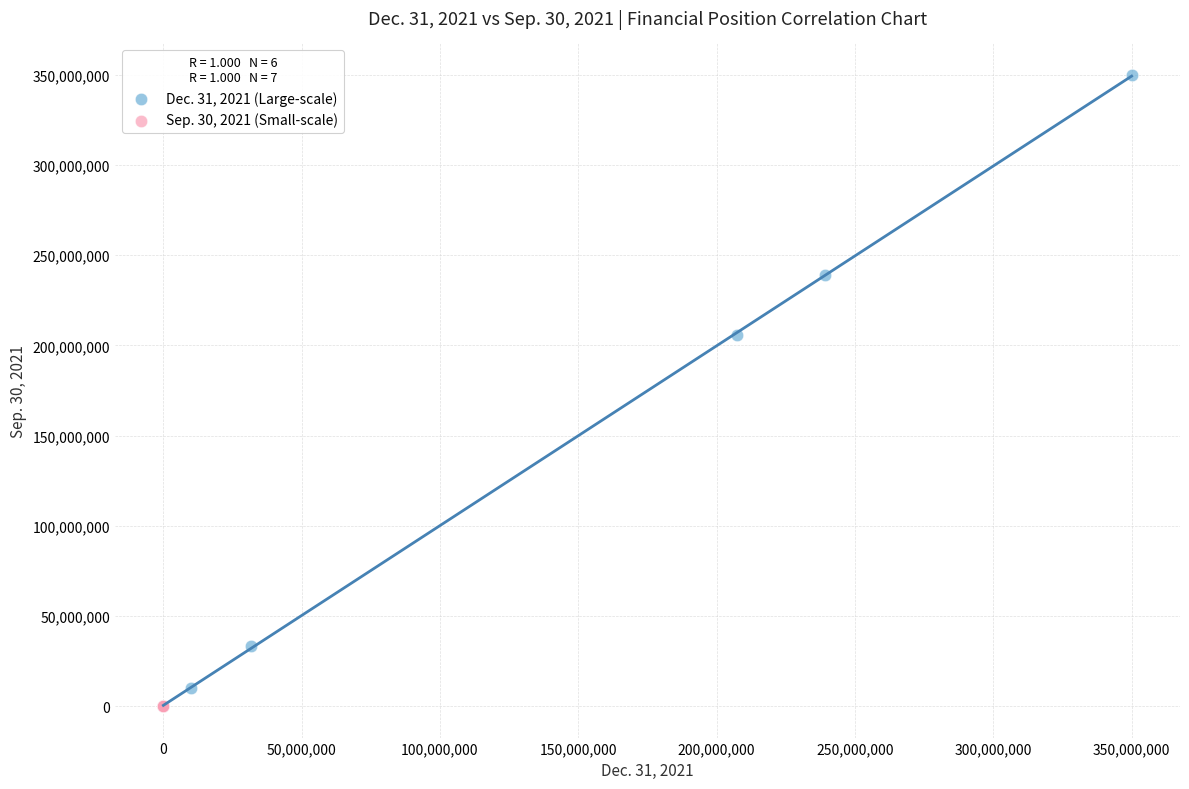

What are all the series names shown in the legend?

Dec. 31, 2021 (Large-scale), Sep. 30, 2021 (Small-scale)